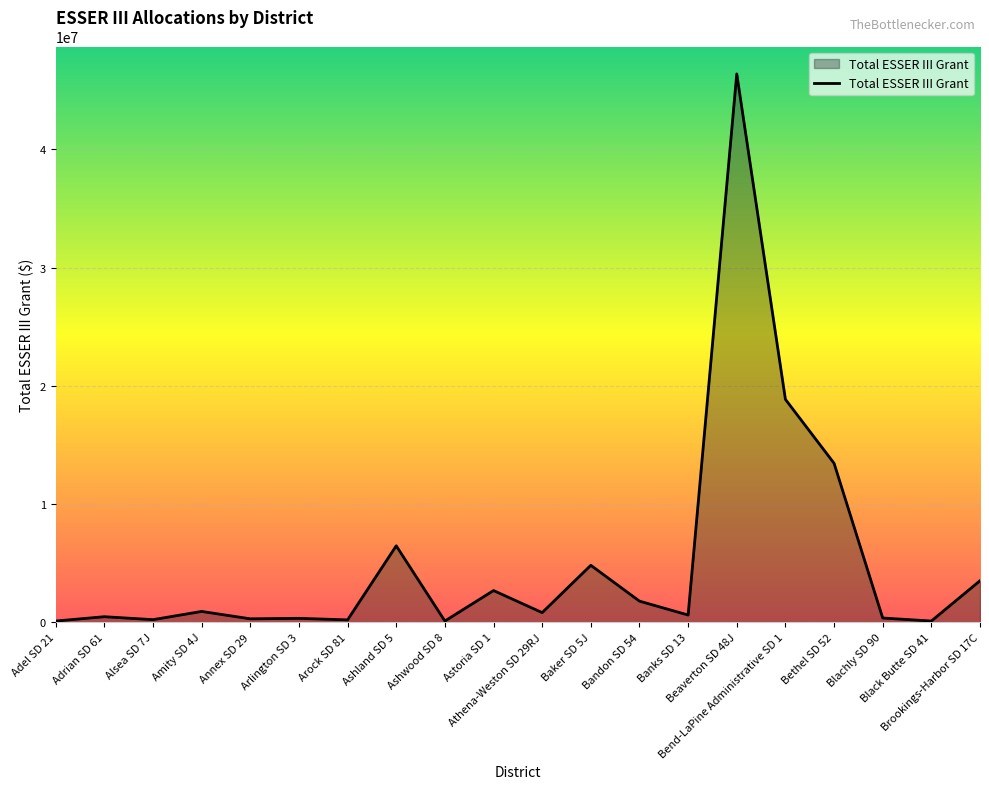

What is the difference between the maximum and minimum values?

46302506.0